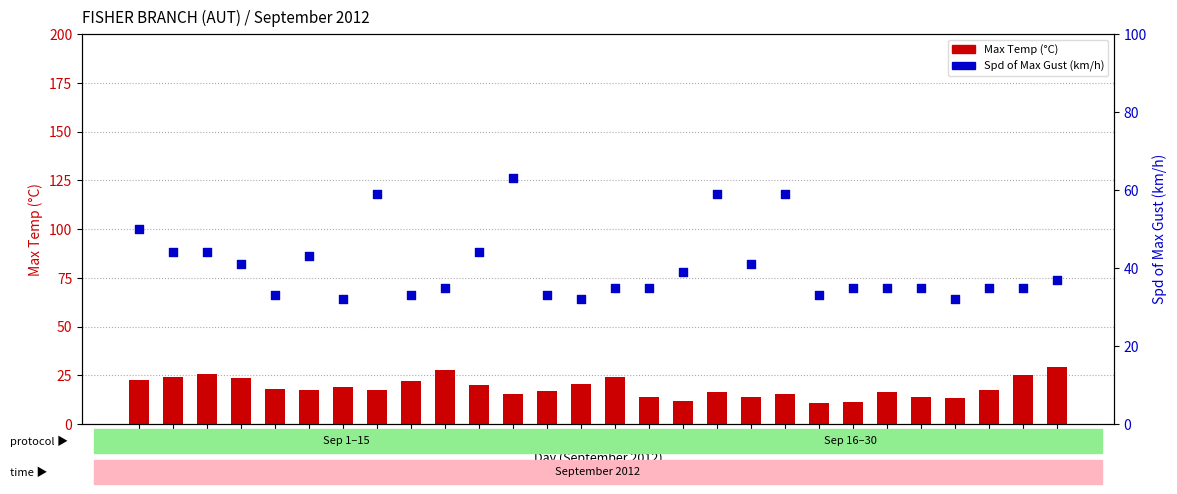

Which series contains the lowest Y value?

Max Temp (°C)